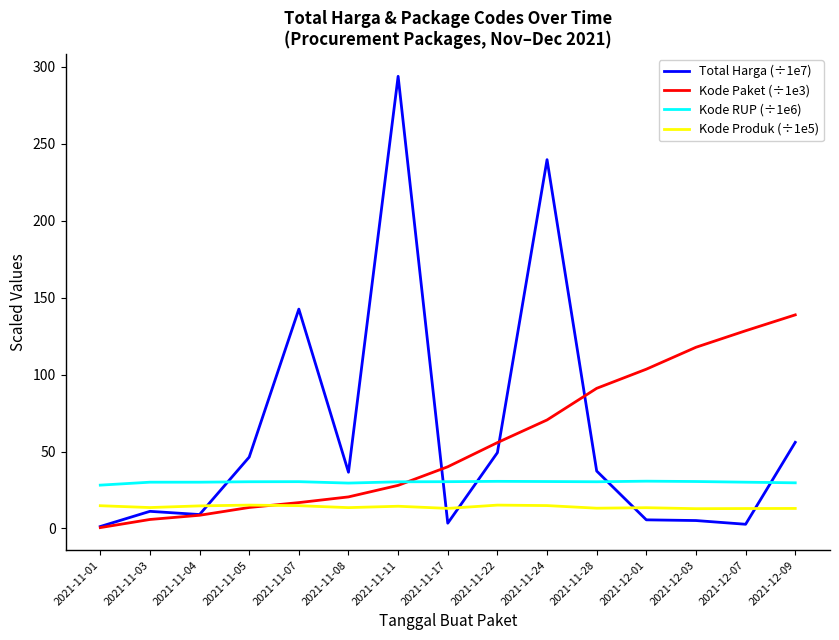

Rank the series by their maximum value, from highest to lowest.

Total Harga (÷1e7), Kode Paket (÷1e3), Kode RUP (÷1e6), Kode Produk (÷1e5)